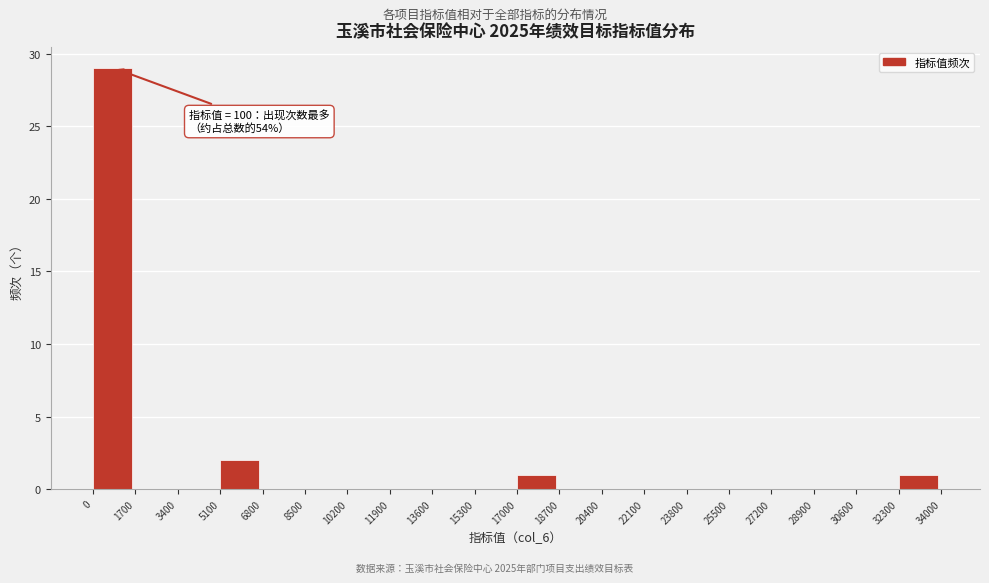

Which range on the x-axis has the tallest bar?

0 to 1700